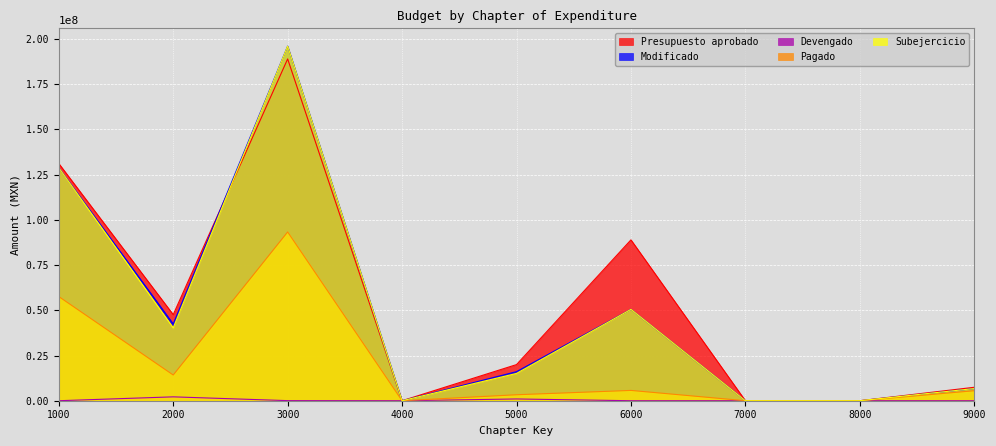

List the series in order of their peak value, lowest first.

Devengado, Pagado, Presupuesto aprobado, Subejercicio, Modificado